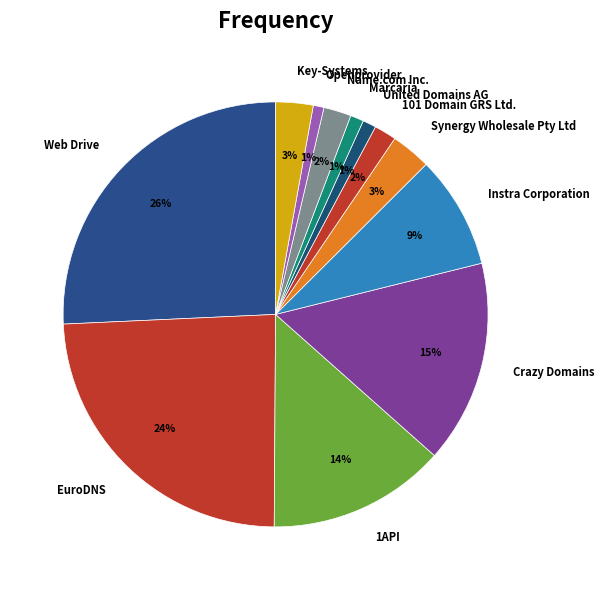

Is there a majority slice in this chart?

No